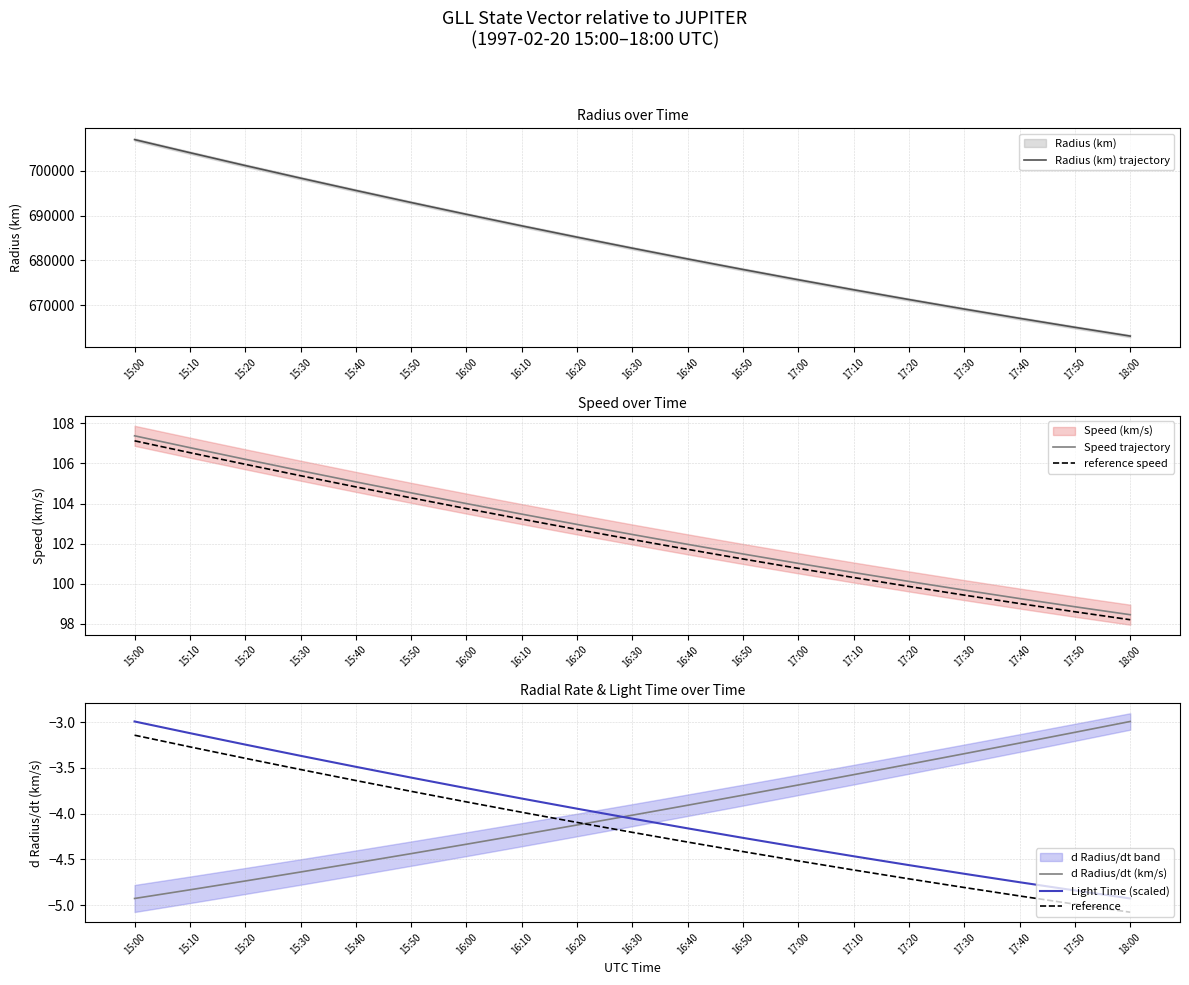

Where does the Radius (km) trajectory series first go above 682708?

15:00